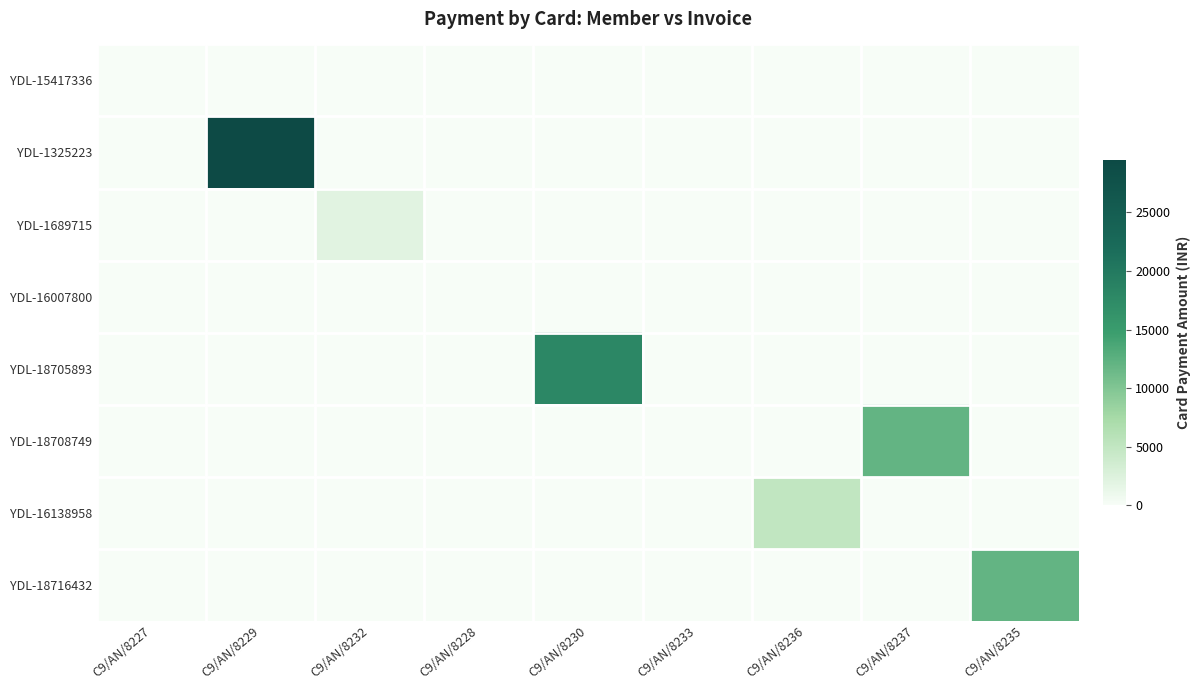

Between C9/AN/8230 and C9/AN/8232, which is larger?

C9/AN/8230